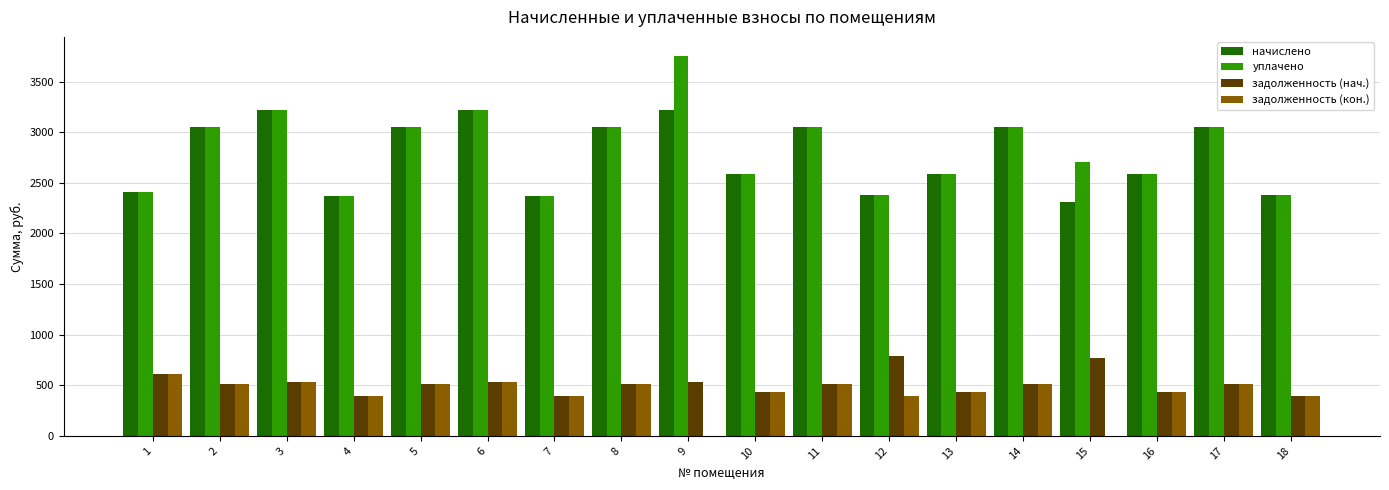

What is the highest value of the начислено series?

3218.4